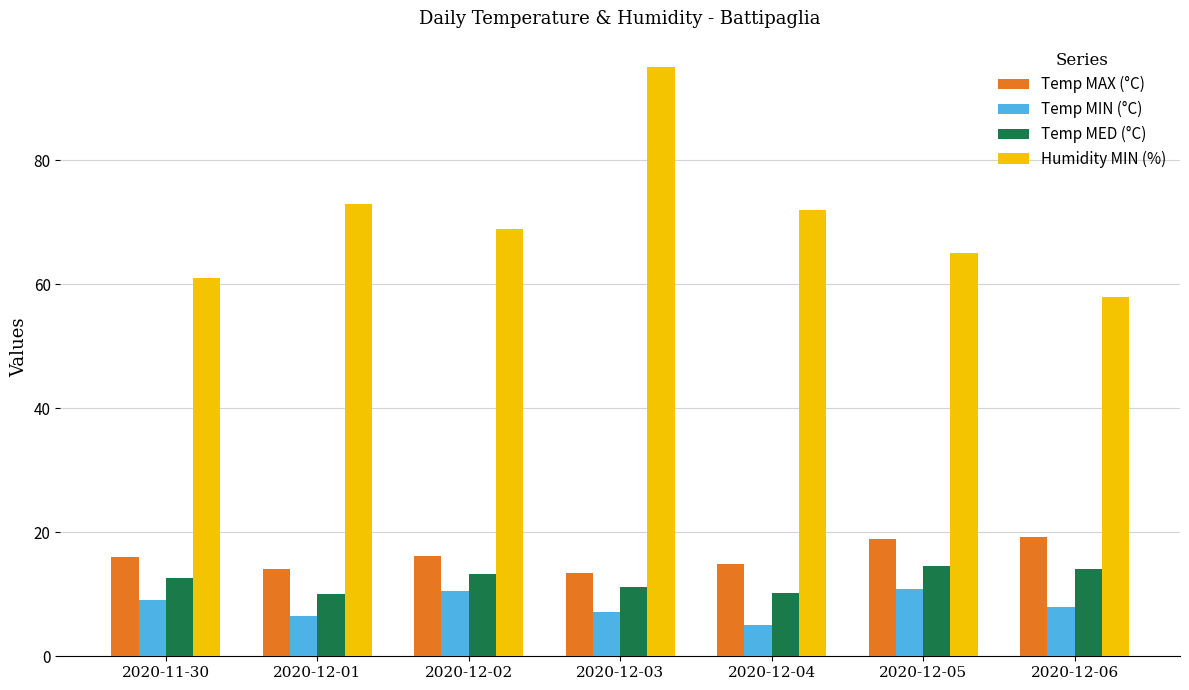

At 2020-11-30, list the series in order from smallest to largest.

Temp MIN (°C), Temp MED (°C), Temp MAX (°C), Humidity MIN (%)